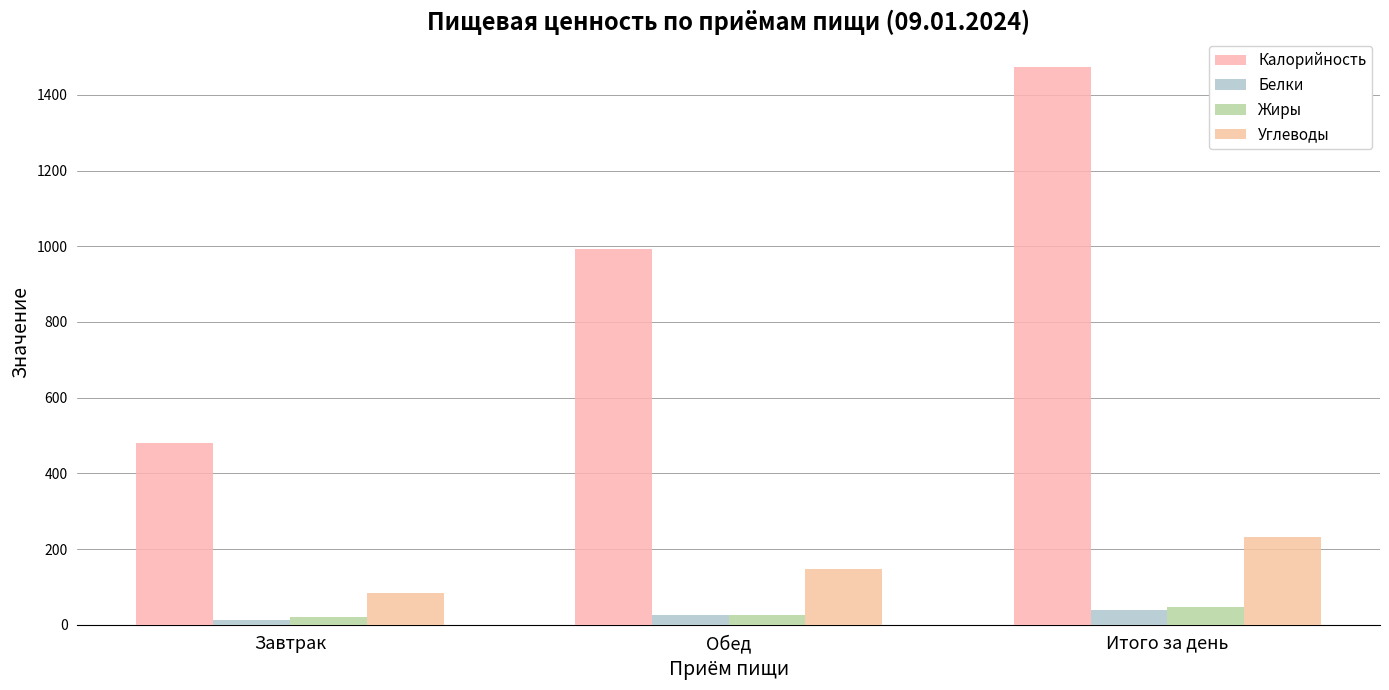

Which series has the widest spread of values?

Калорийность